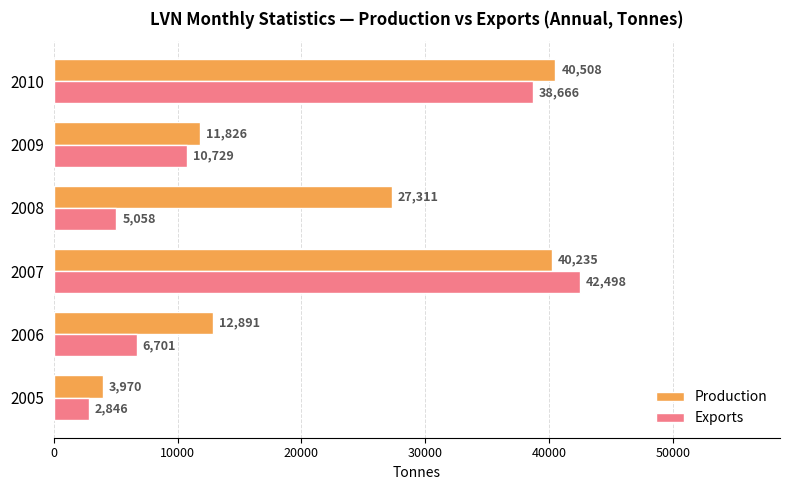

What is the maximum value shown in the chart?

42498